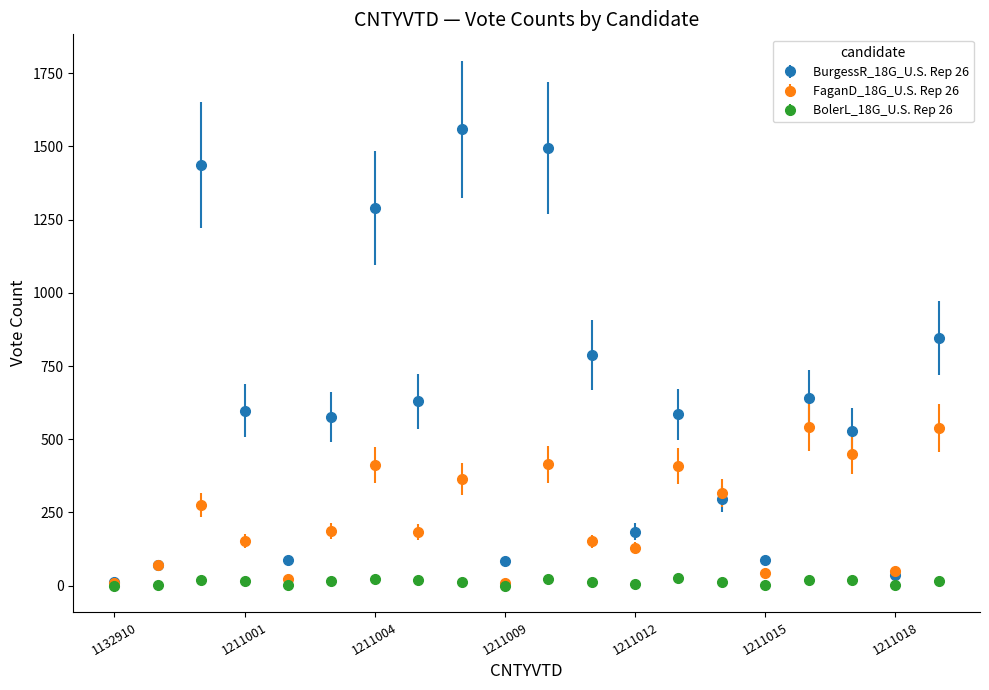

At how many categories does at least one series exceed 922?

4